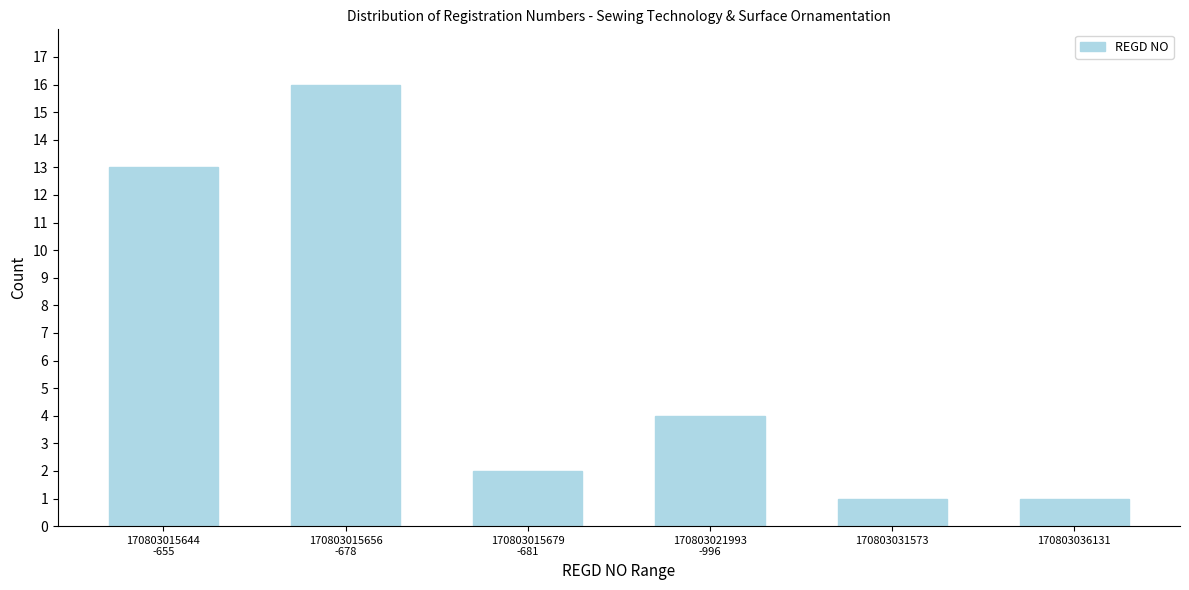

Reading right to left, what are all the values shown in this chart?

1	1	4	2	16	13